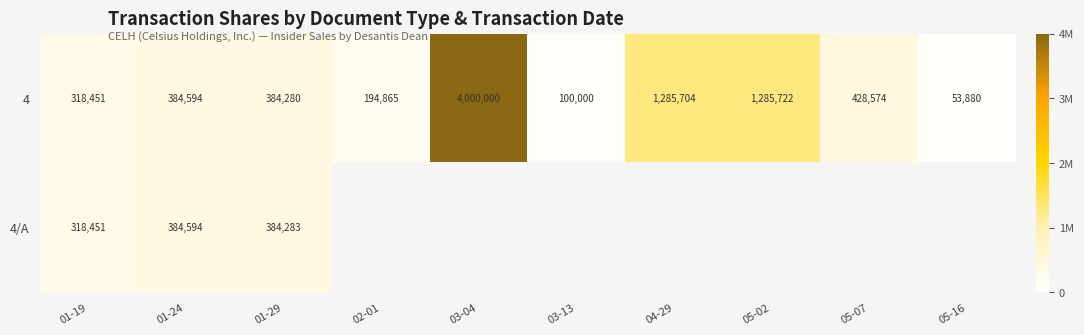

The 4/A series shows 318451 at 01-19. True or false?

True